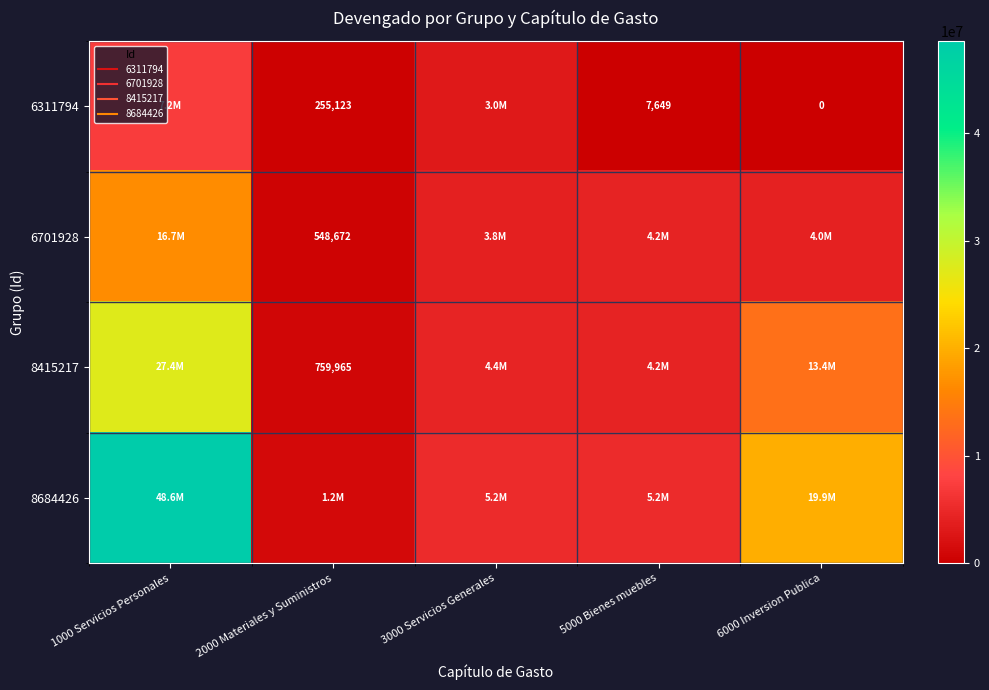

What is the total value across all series at 5000 Bienes muebles?

13595424